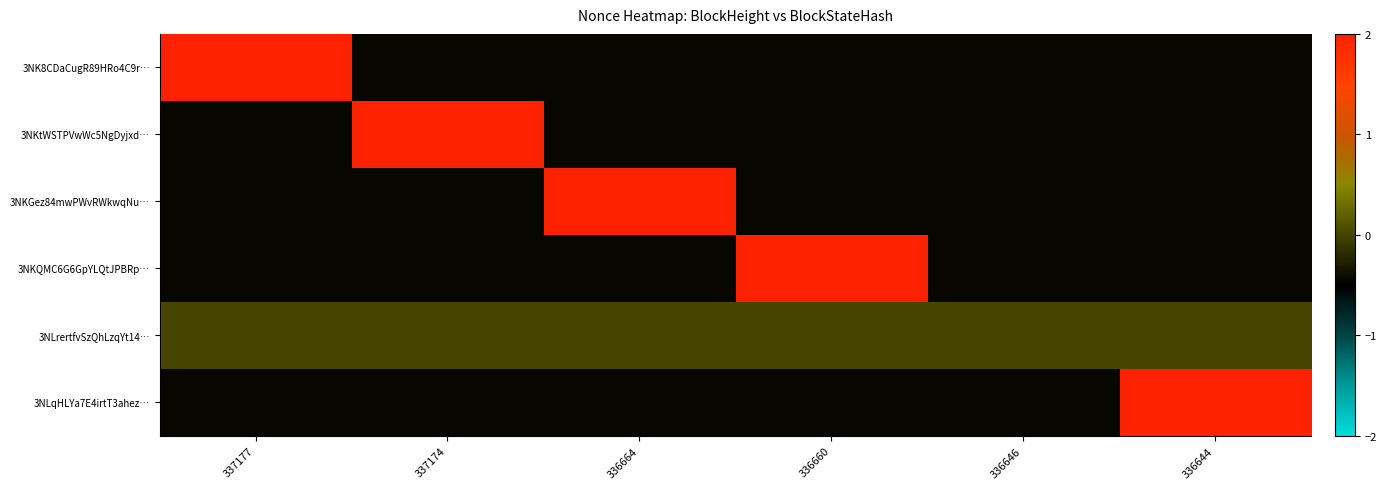

Which series changed the most between 337177 and 336664?

3NK8CDaCugR89HRo4C9r…